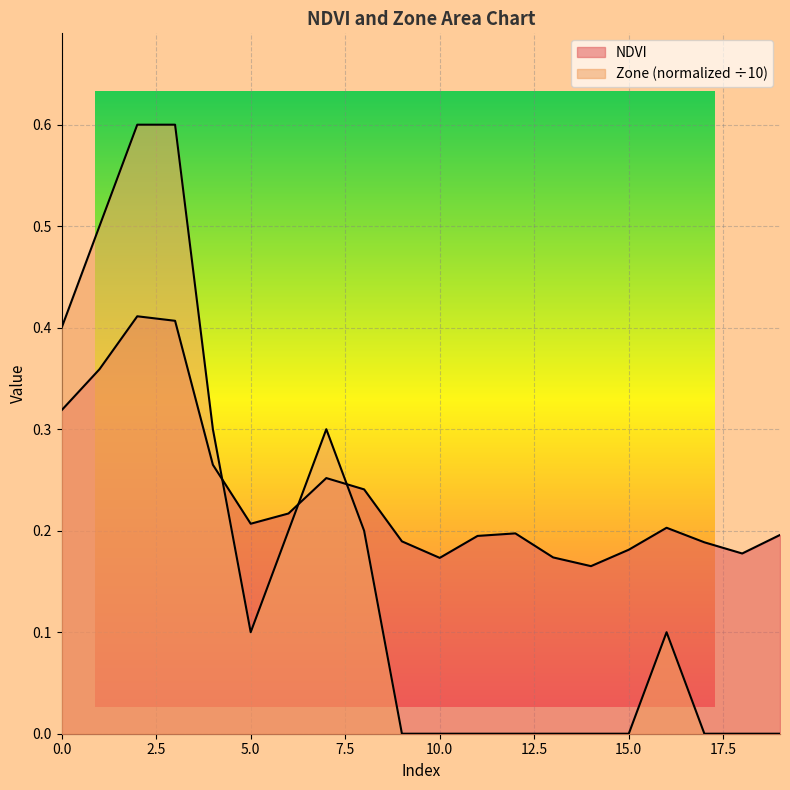

Count the number of data series in this chart.

2